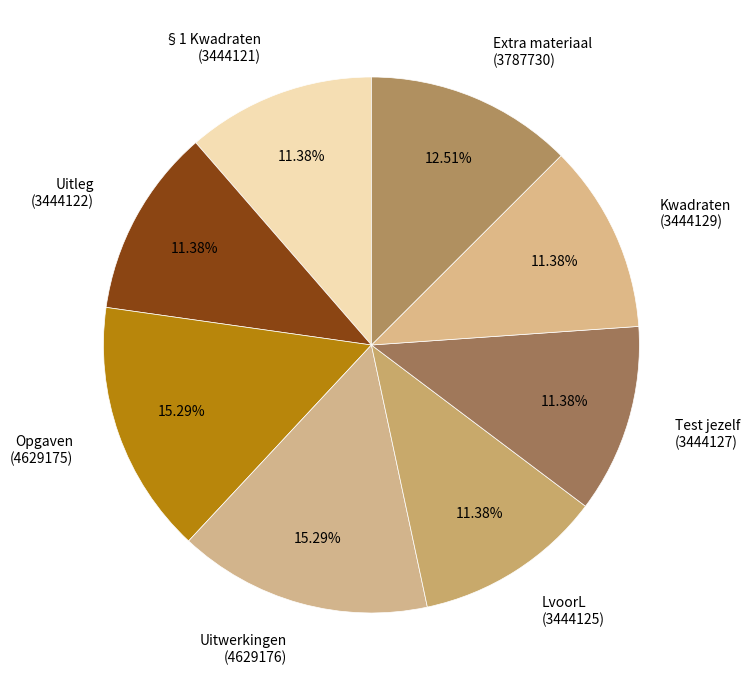

How much of the chart is everything except Uitwerkingen?

84.7%